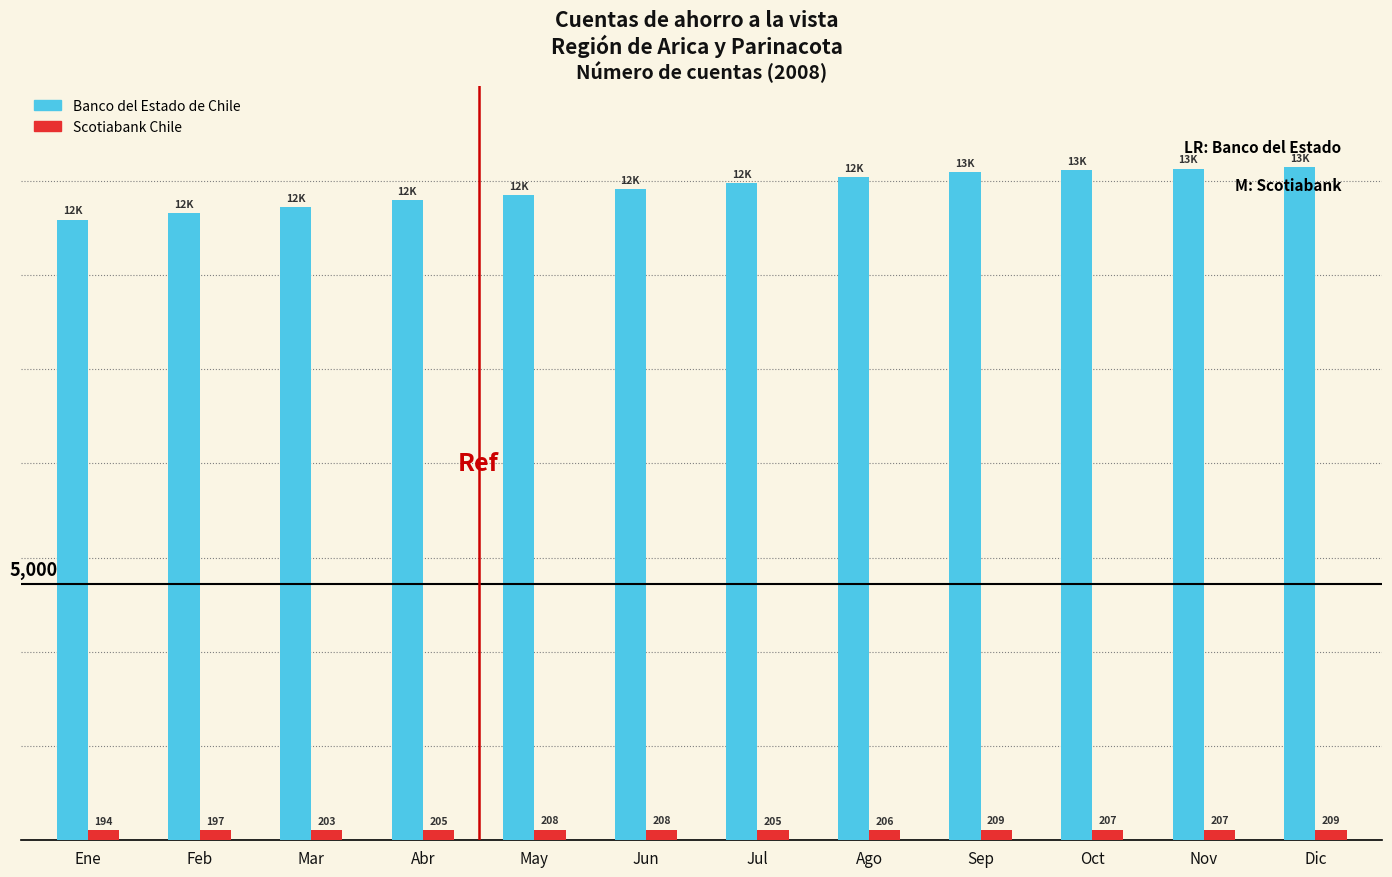

At which label is Banco del Estado de Chile closest to 12615?

May